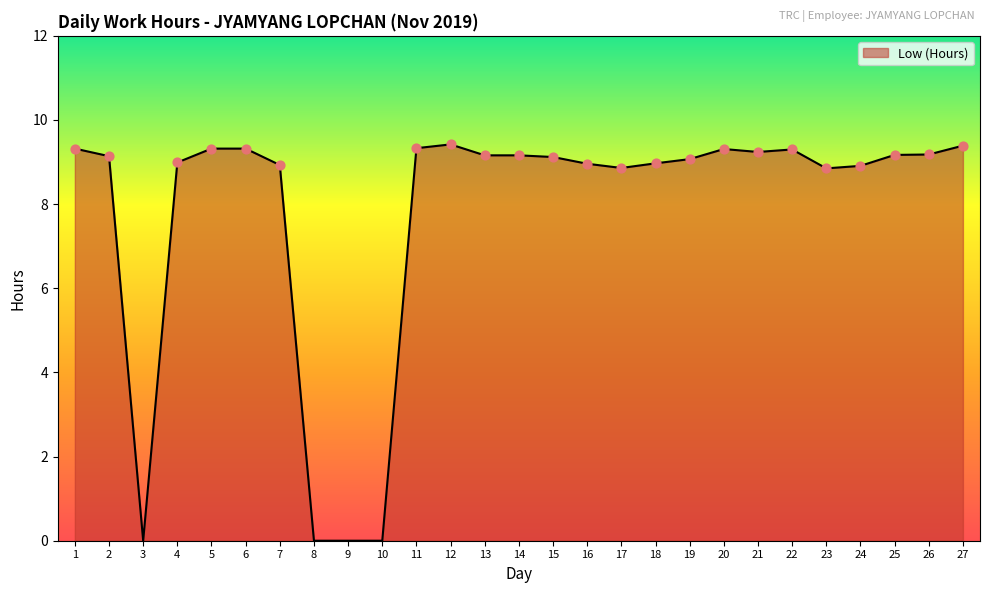

Which has a higher value, 16 or 3?

16